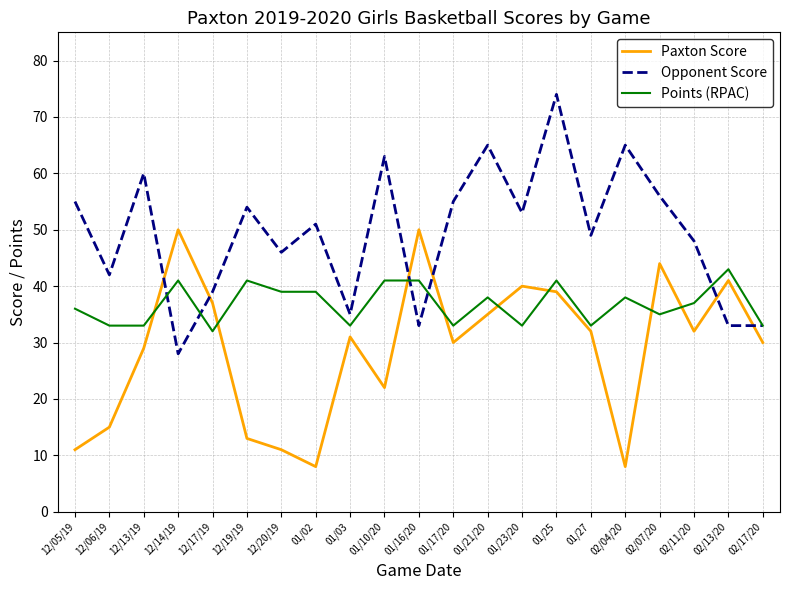

True or false: Points (RPAC) has more than 1 interior local peaks.

True